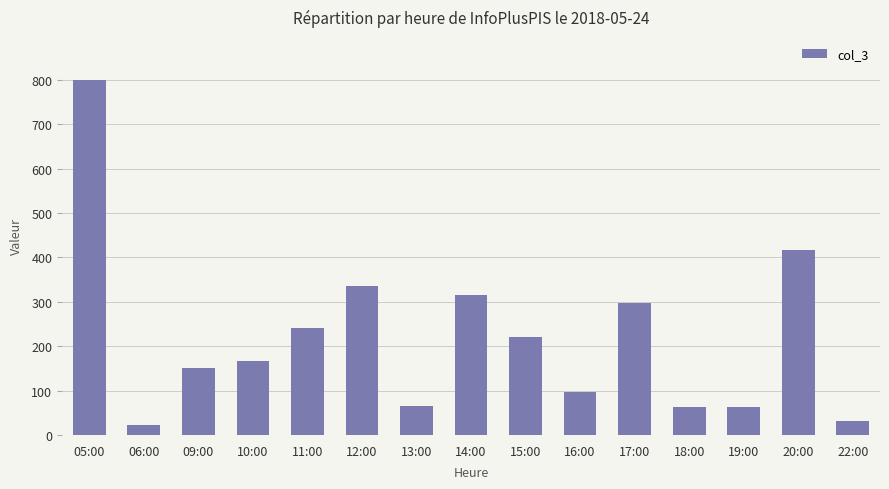

At which label does the data first exceed 166?

05:00